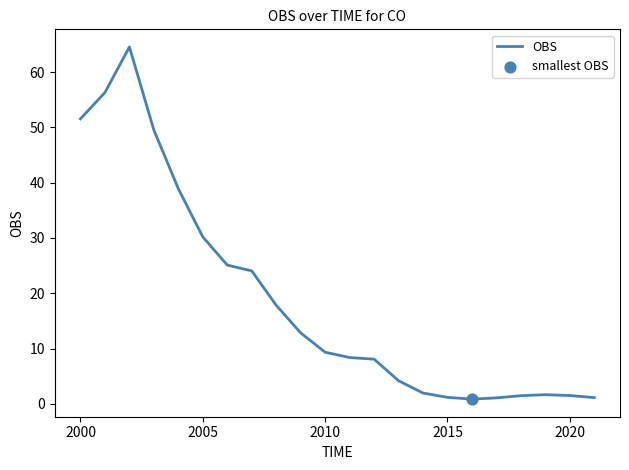

What is the difference between the maximum and minimum values?

63.7